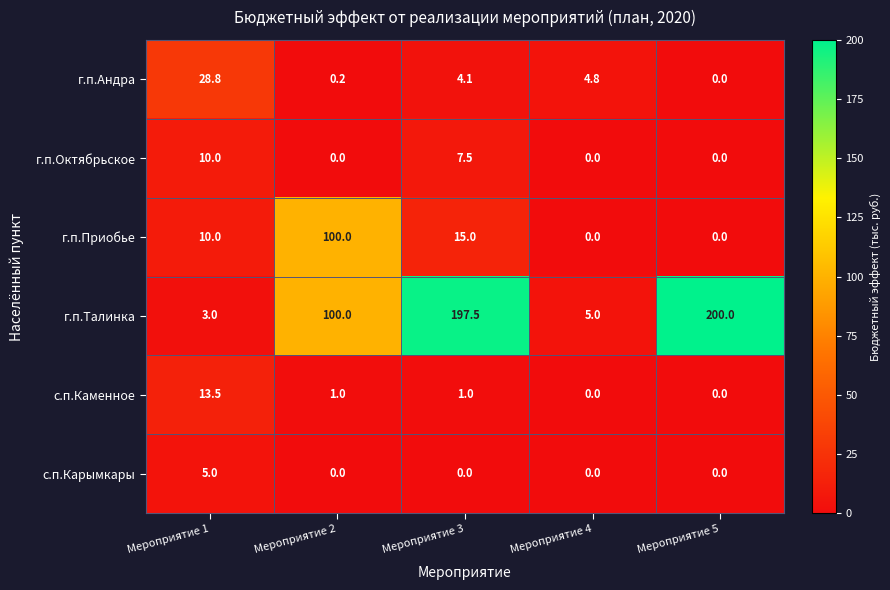

What is the sum of all г.п.Андра values?

37.9